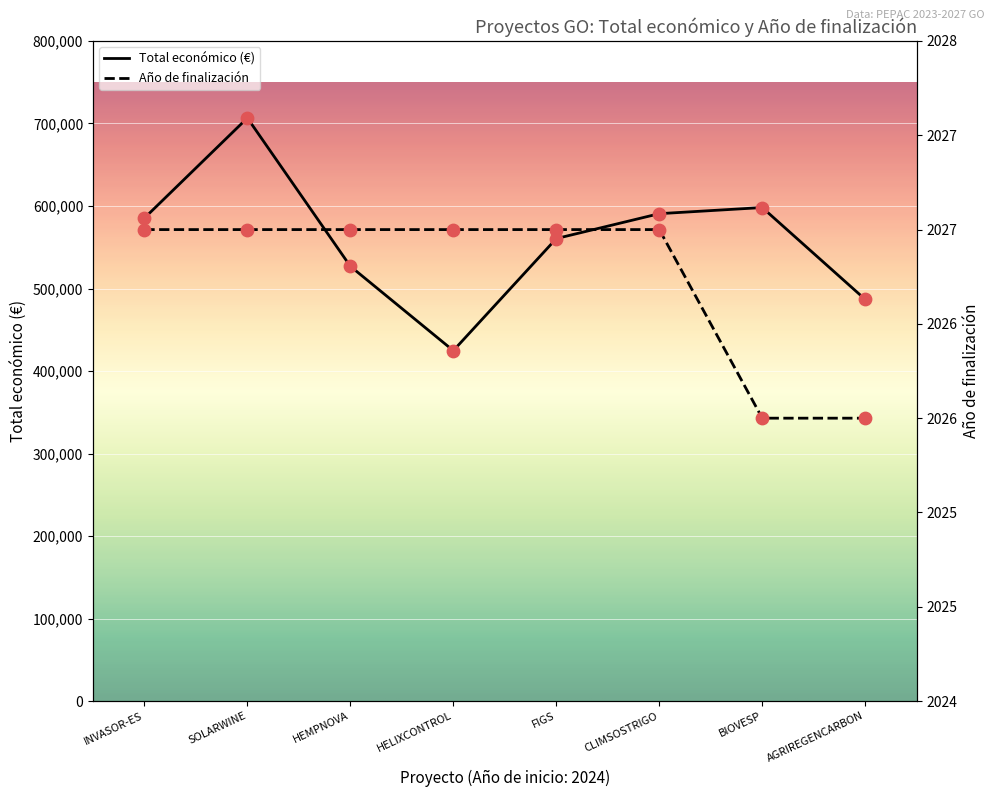

What are all the series names shown in the legend?

Total económico, Año de finalización